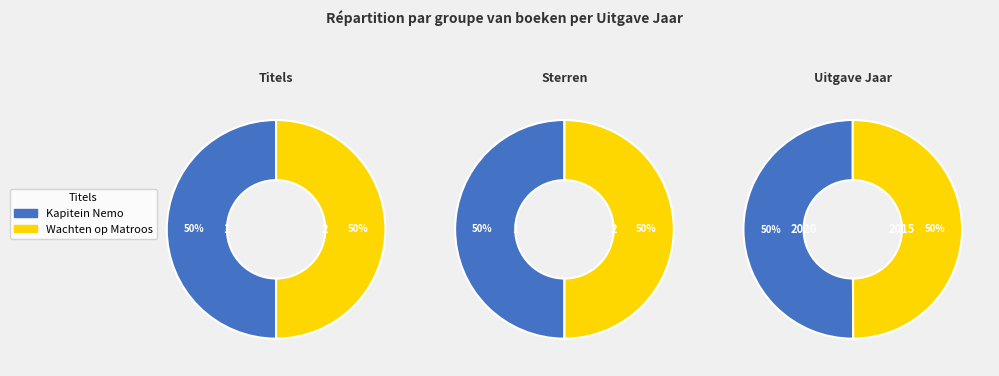

Which category accounts for the majority?

Kapitein Nemo